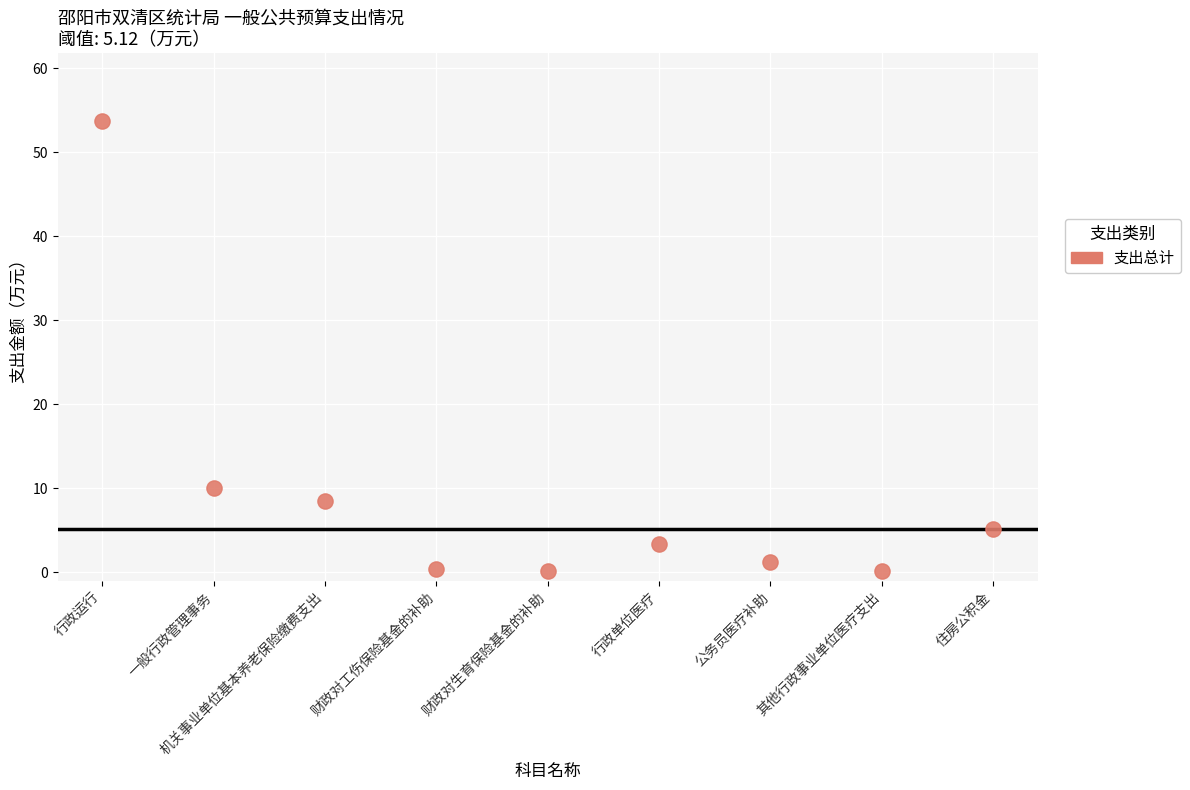

What is the average Y value?

9.2